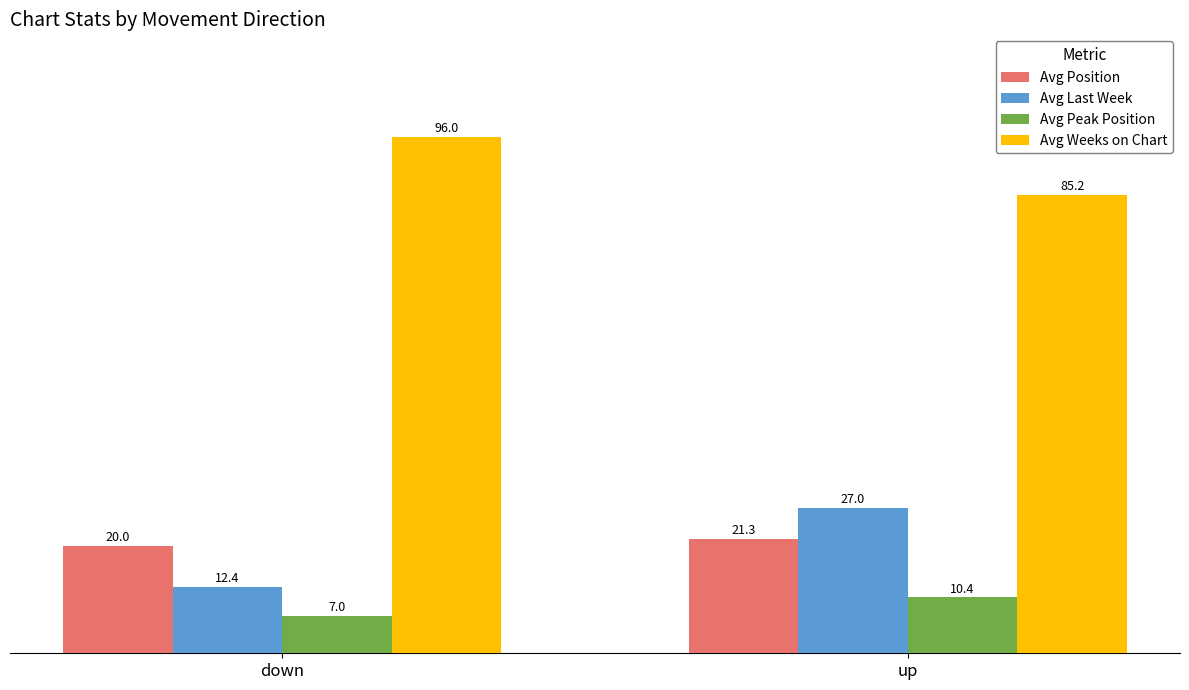

What is the label of the 1st bar from the left?

down